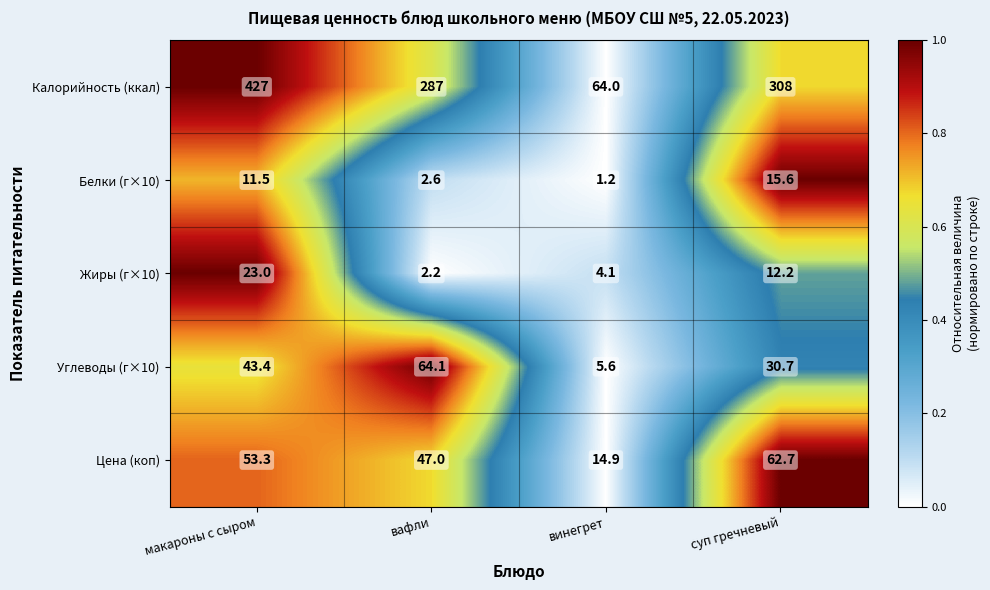

Reading left to right, list all the values displayed in this chart.

Калорийность (ккал): 427.0	287.0	64.0	308.0
Белки (г×10): 11.5	2.6	1.2	15.6
Жиры (г×10): 23.0	2.2	4.1	12.2
Углеводы (г×10): 43.4	64.1	5.6	30.7
Цена (коп): 53.3	47.0	14.9	62.7